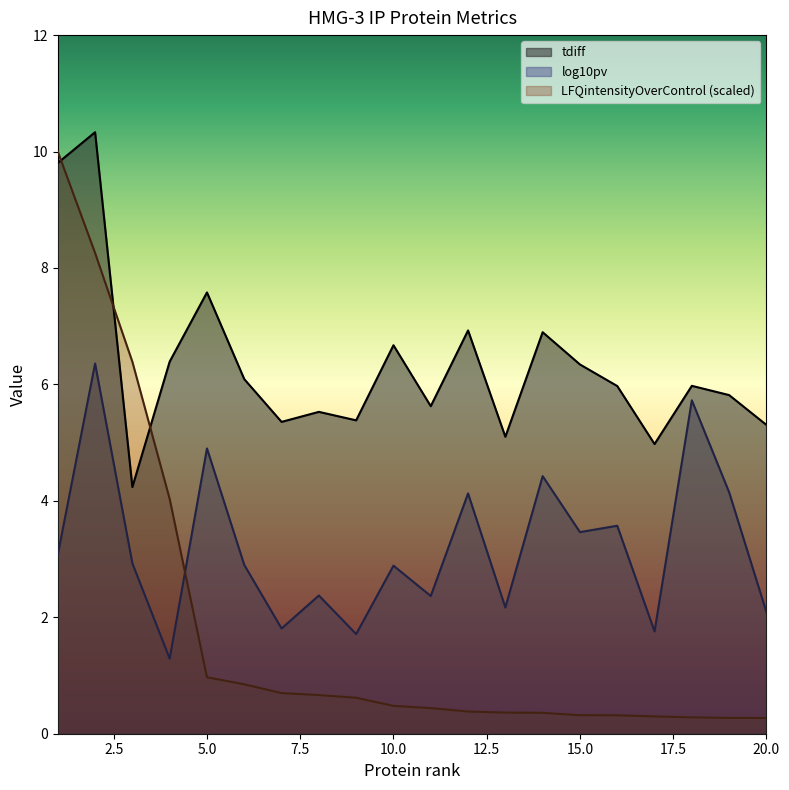

How many lines are shown in the chart?

3